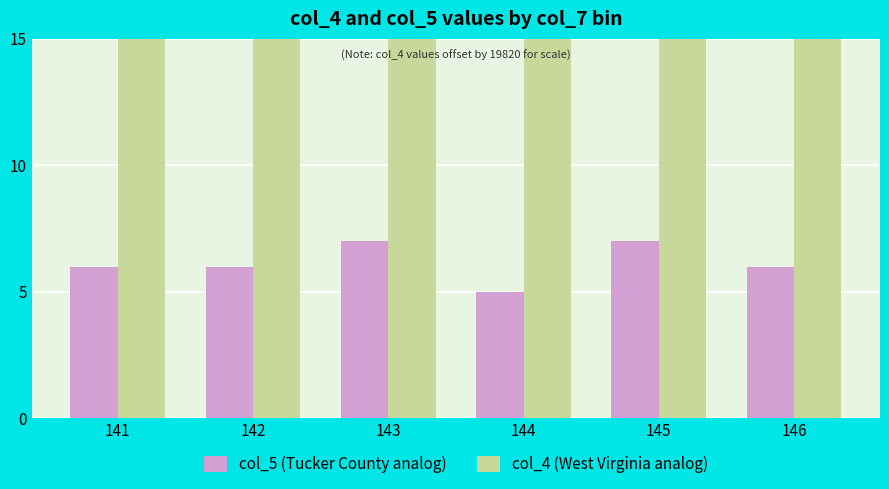

Reading left to right, transcribe all the data shown in this chart.

col_5 (Tucker County analog): 141=6	142=6	143=7	144=5	145=7	146=6
col_4 (West Virginia analog): 141=35	142=28	143=18	144=16	145=19	146=20